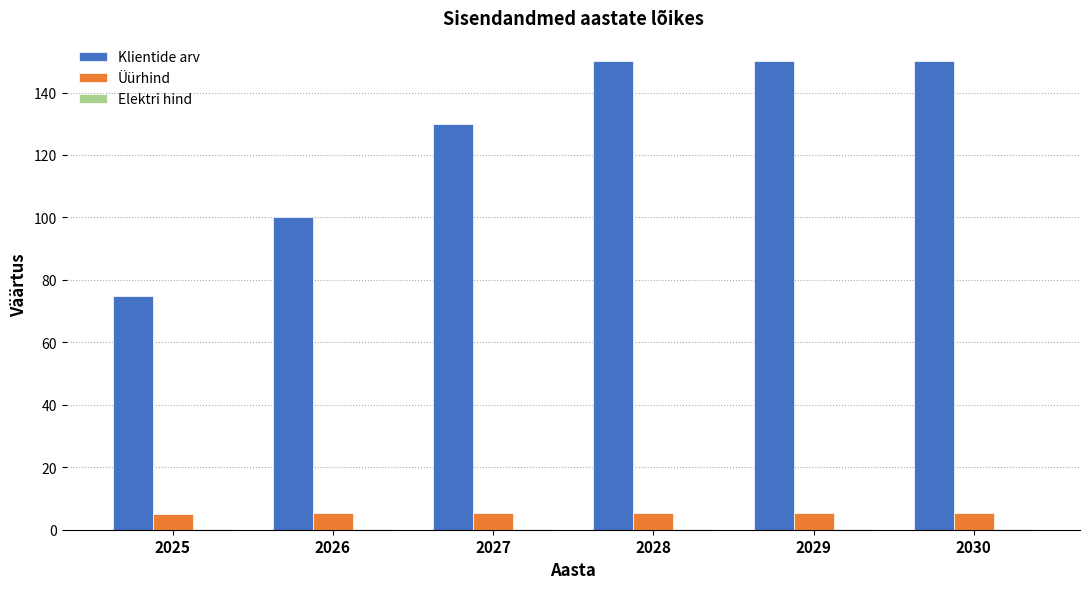

How many groups of bars are there?

6